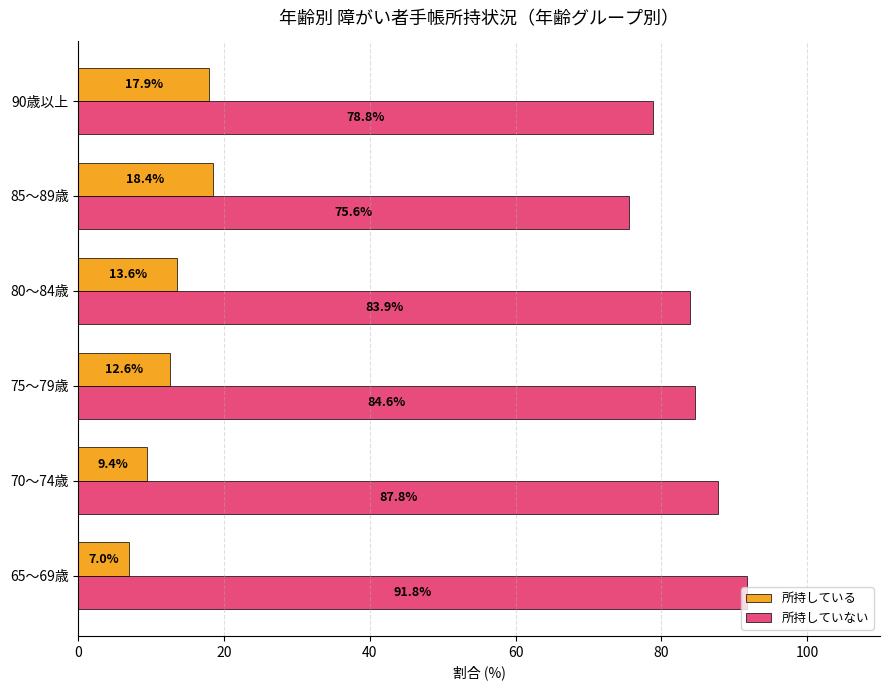

At how many categories does at least one series exceed 51?

6